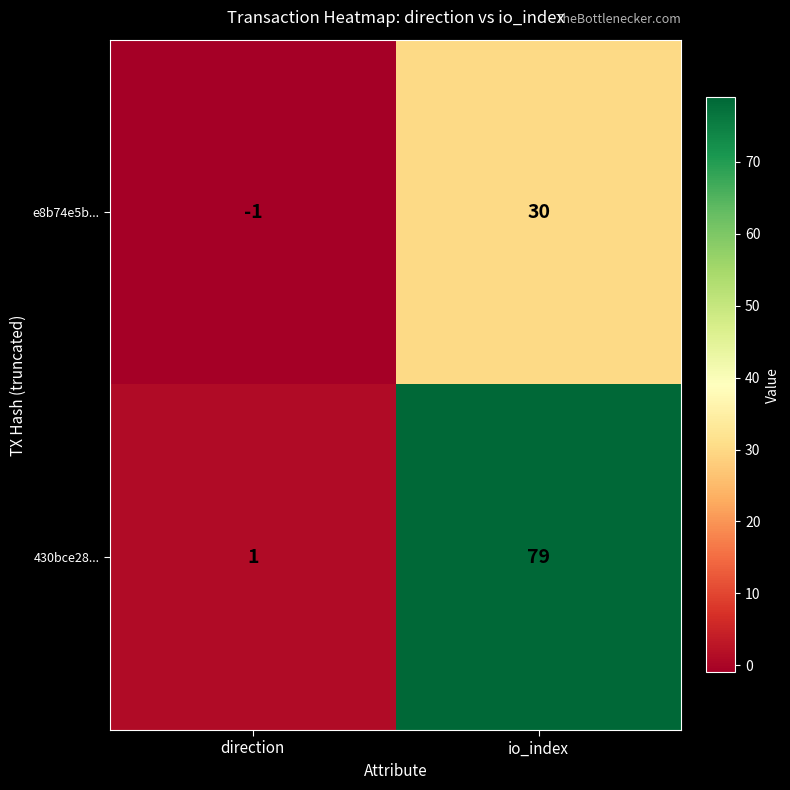

Which series changed the most between direction and io_index?

430bce28...